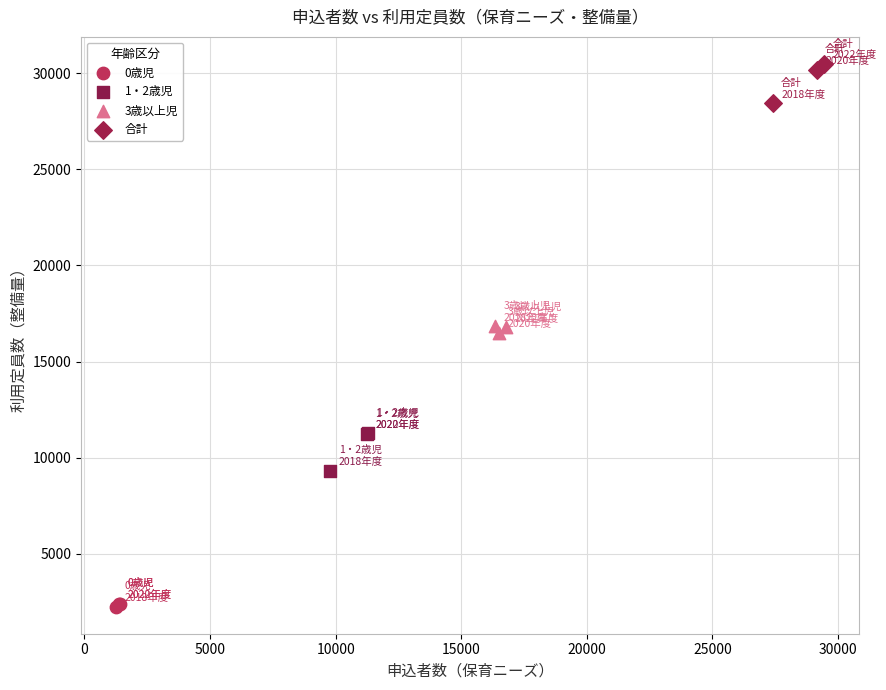

Which series reaches the minimum Y coordinate?

0歳児